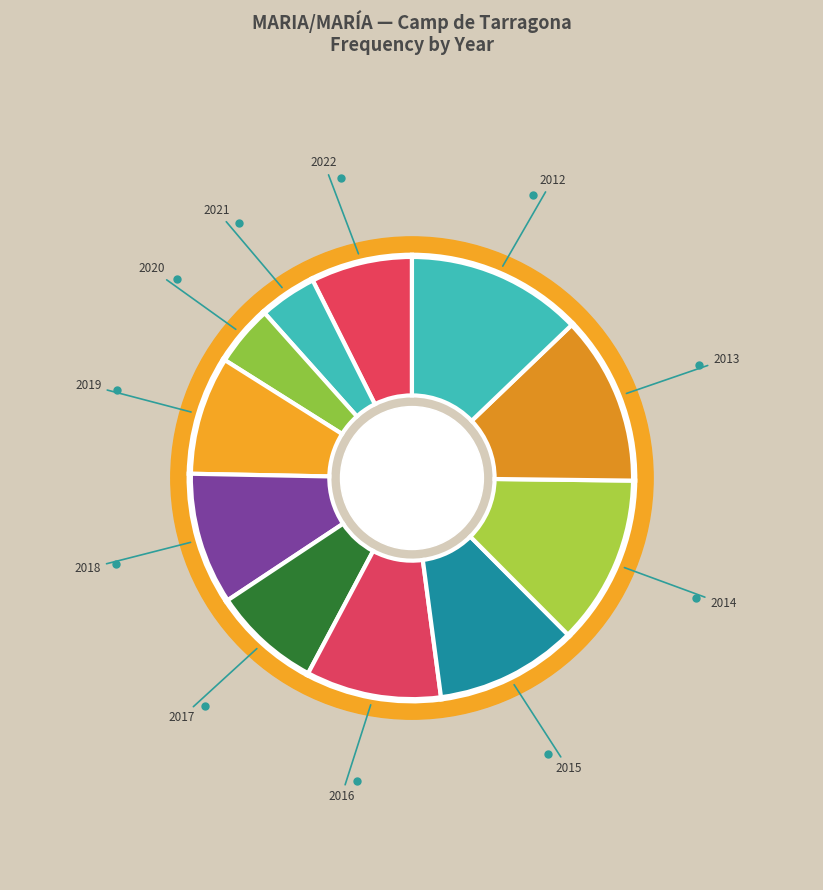

Is it true that 2016 is 24% of the pie?

False